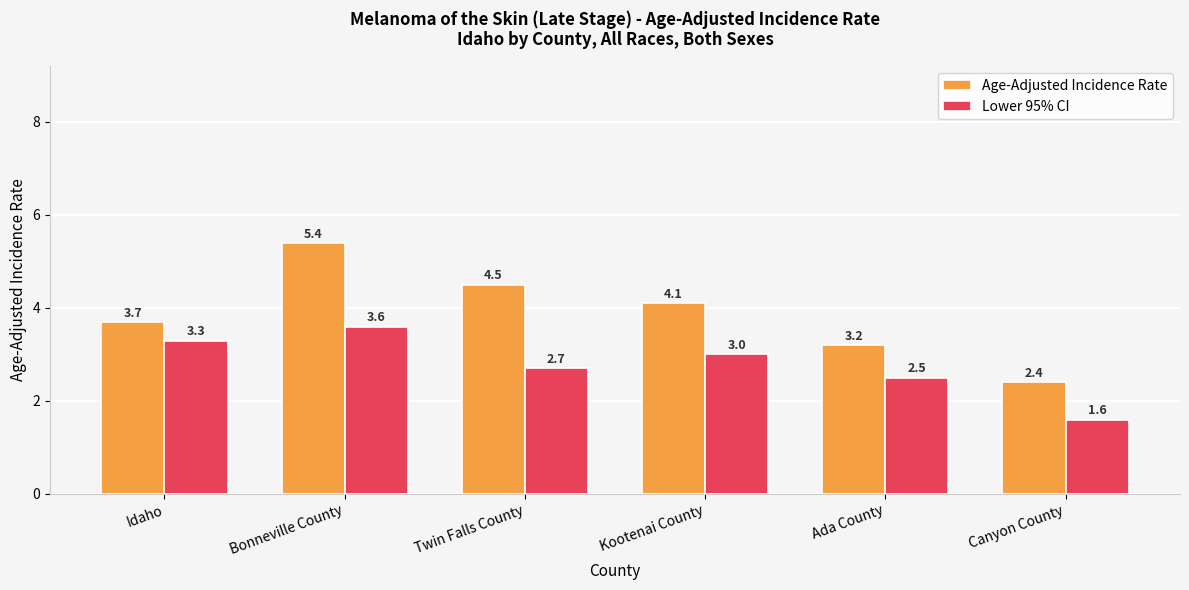

Rank the series at Bonneville County from highest to lowest value.

Age-Adjusted Incidence Rate, Lower 95% CI